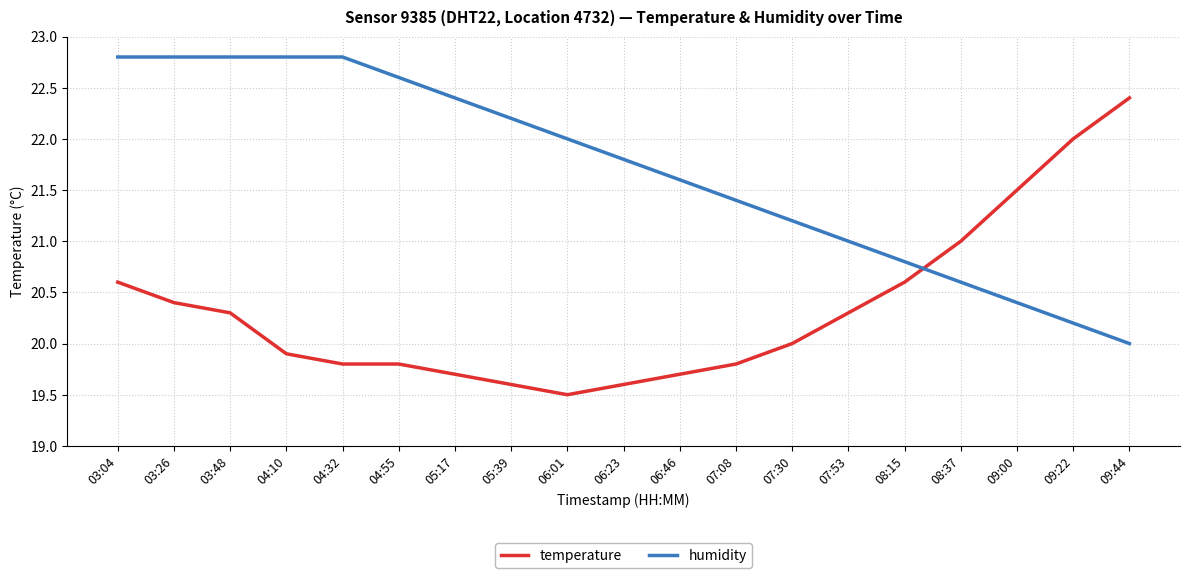

What is the sum of all humidity values?

412.2